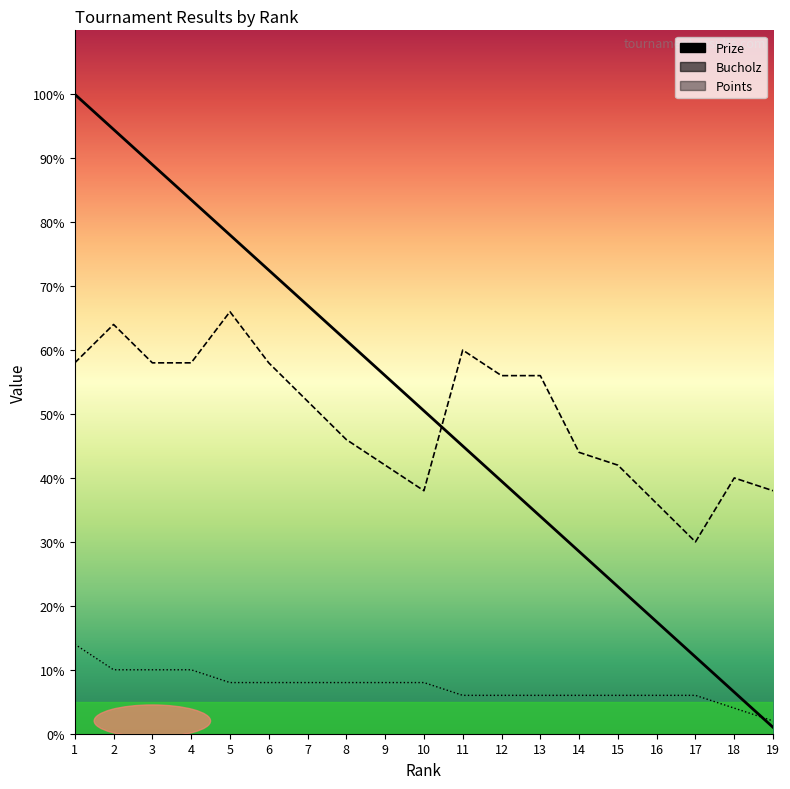

What is the value of the Prize point at the 15th from the left?

23.0